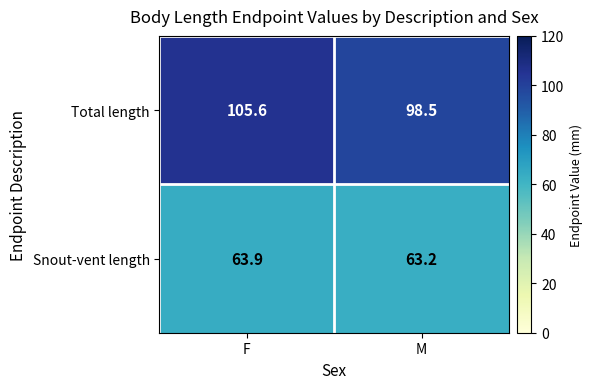

Reading left to right, list all the values displayed in this chart.

Total length: F=105.6	M=98.5
Snout-vent length: F=63.9	M=63.2